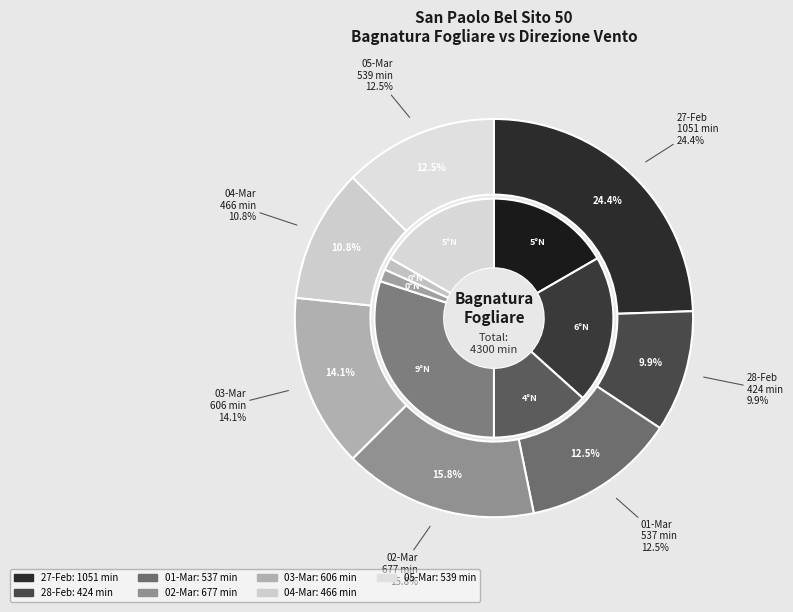

What percentage do Bagnatura fogliare (2023-03-05) and Bagnatura fogliare (2023-02-27) together represent?

37.0%